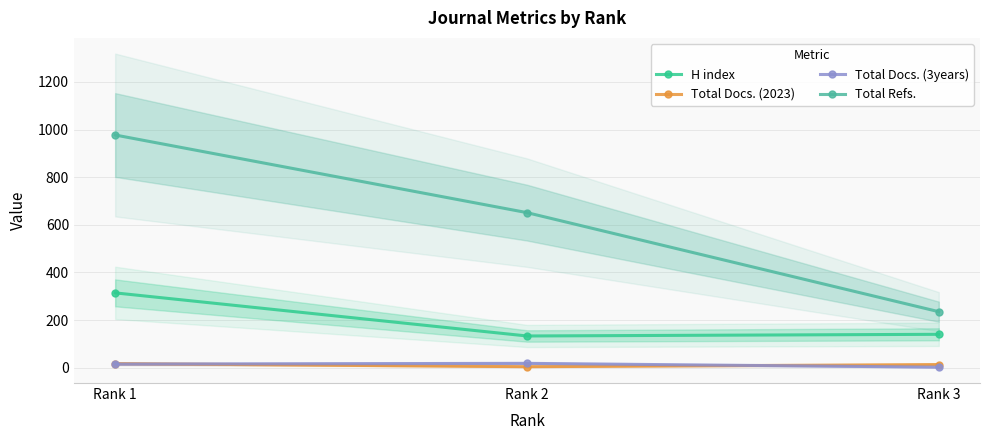

Is the value of Total Refs. at Rank 2 greater than the value of Total Docs. (3years) at Rank 2?

Yes